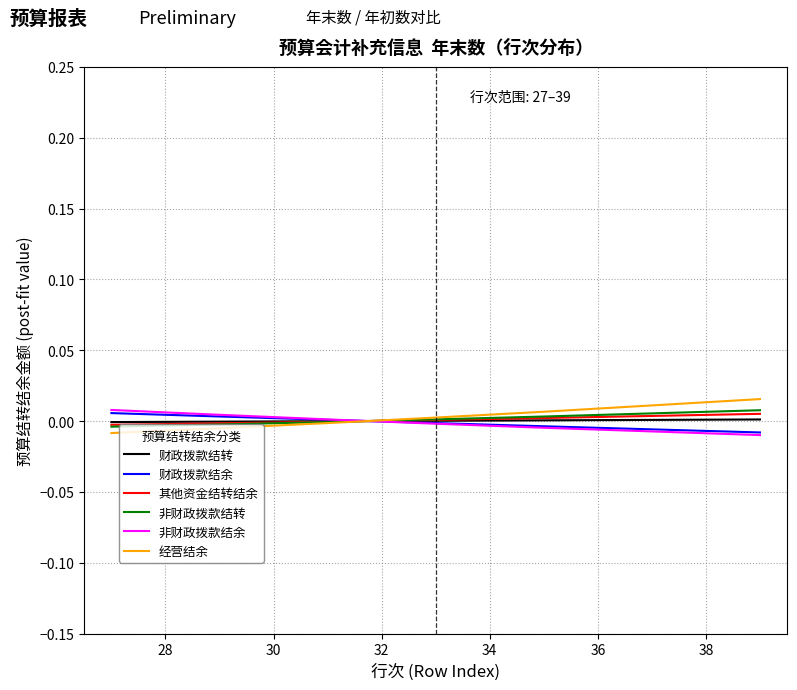

What are all the series names shown in the legend?

财政拨款结转, 财政拨款结余, 其他资金结转结余, 非财政拨款结转, 非财政拨款结余, 经营结余